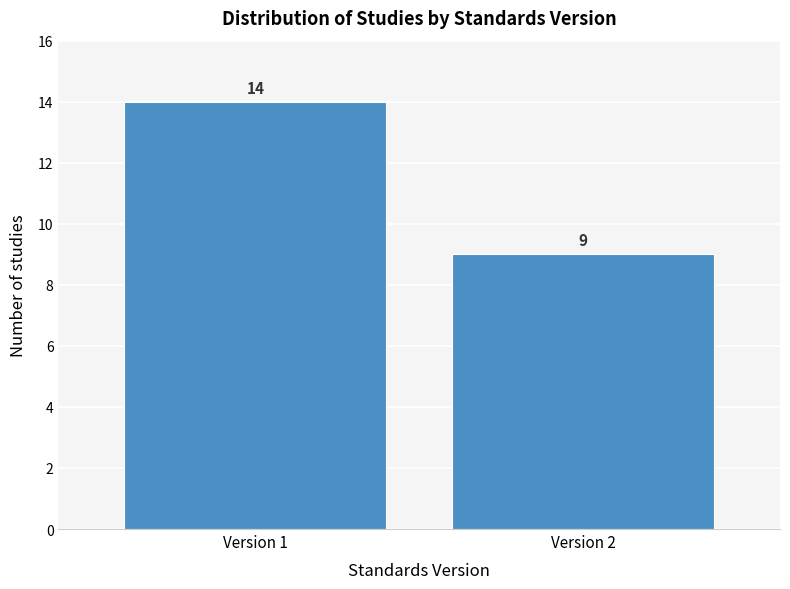

Reading left to right, transcribe all the data shown in this chart.

Version 1=14	Version 2=9